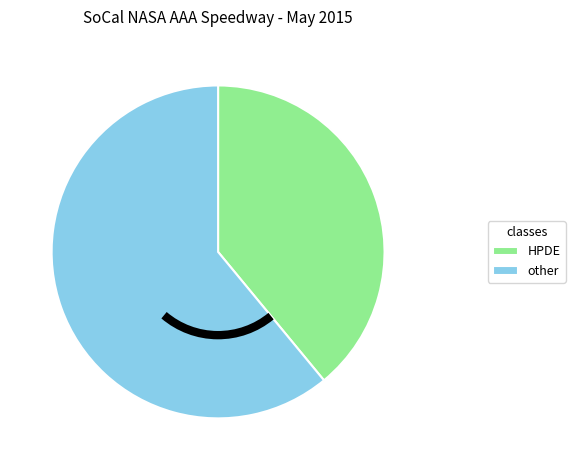

True or false: HPDE accounts for 52% of the total.

False